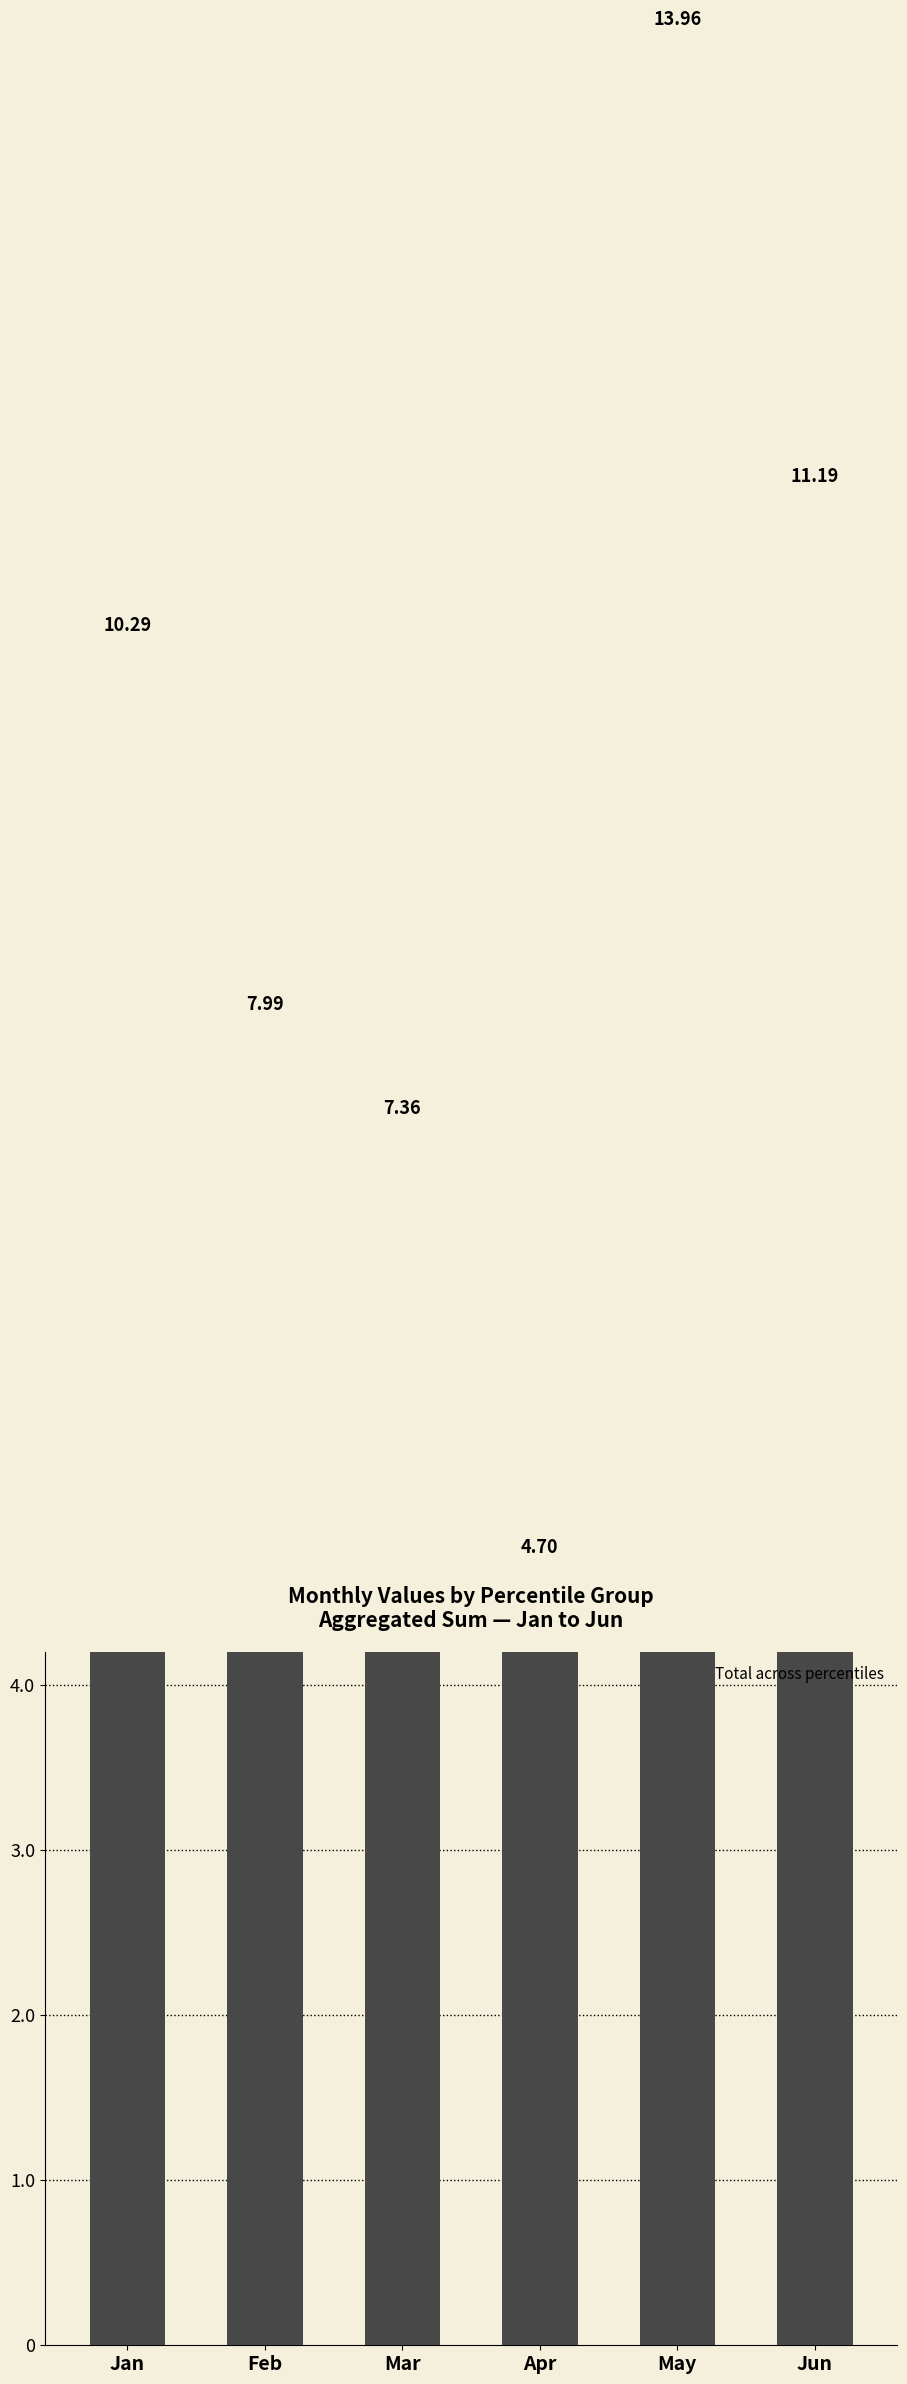

True or false: the data shows 13.8 at Jan.

False